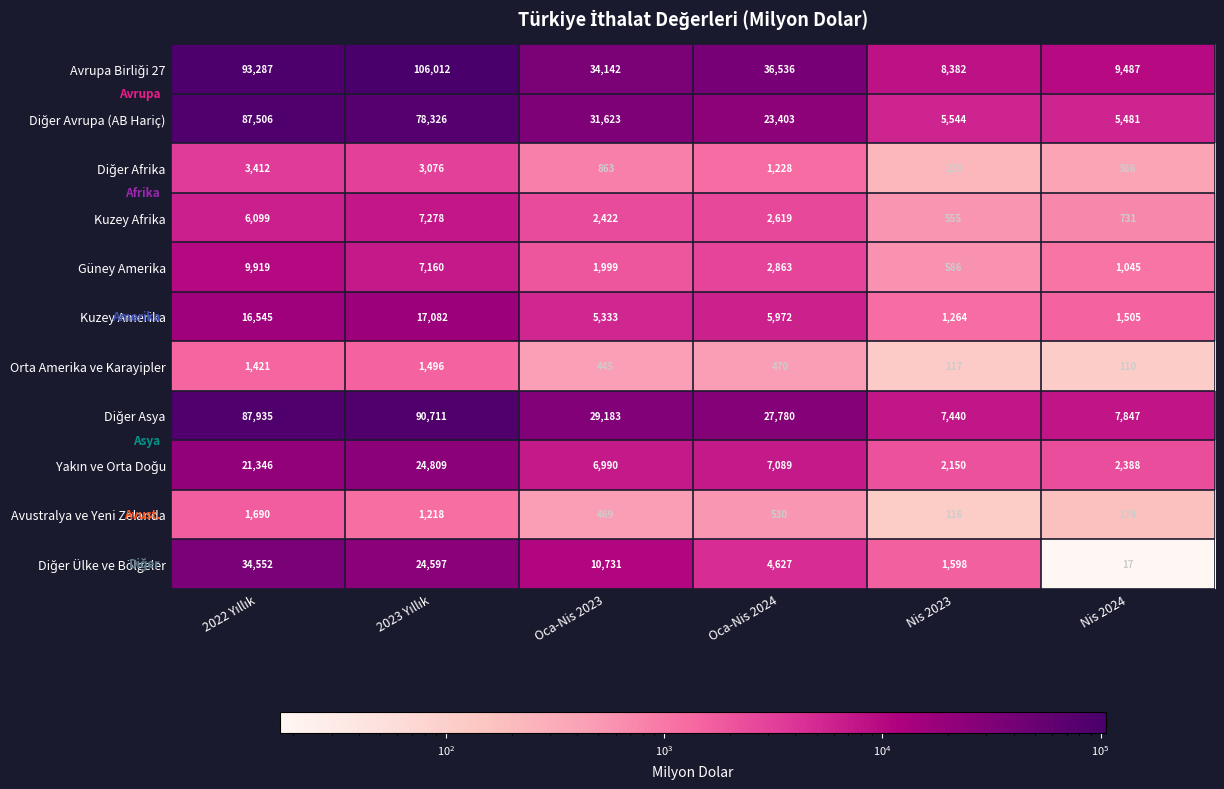

What is the smallest value displayed?

17